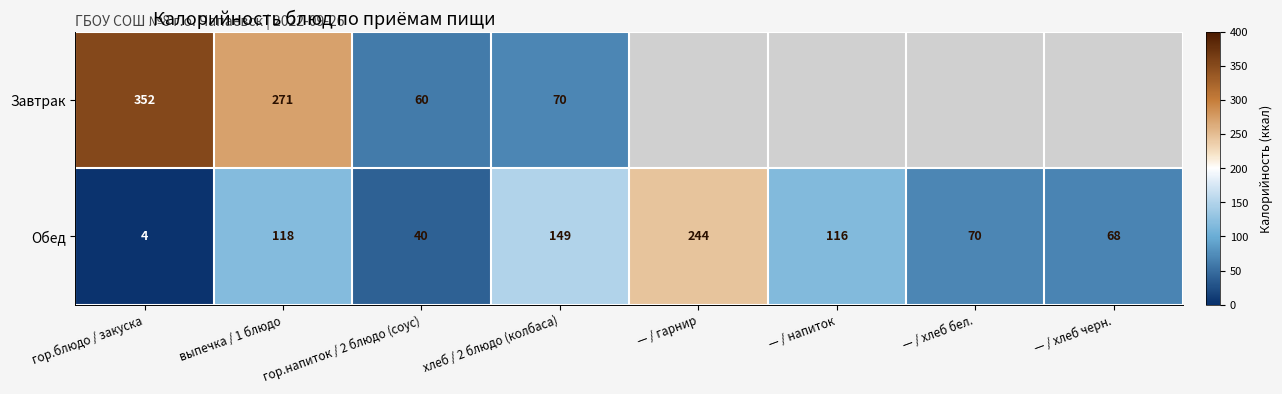

Count the number of categories in the chart.

8